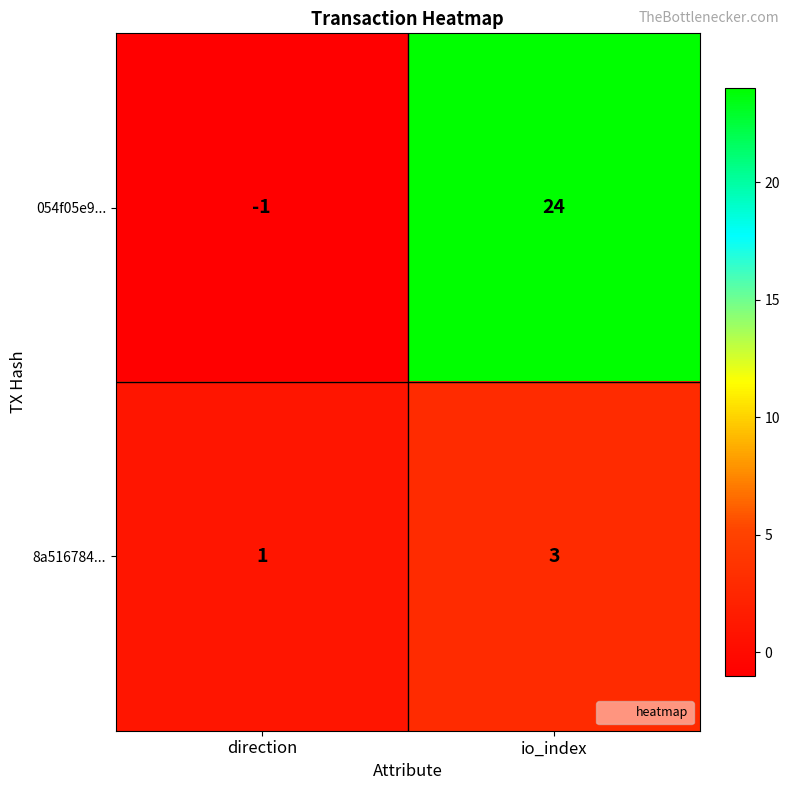

Reading right to left, what are all the values shown in this chart?

054f05e9...: io_index=24	direction=-1
8a516784...: io_index=3	direction=1